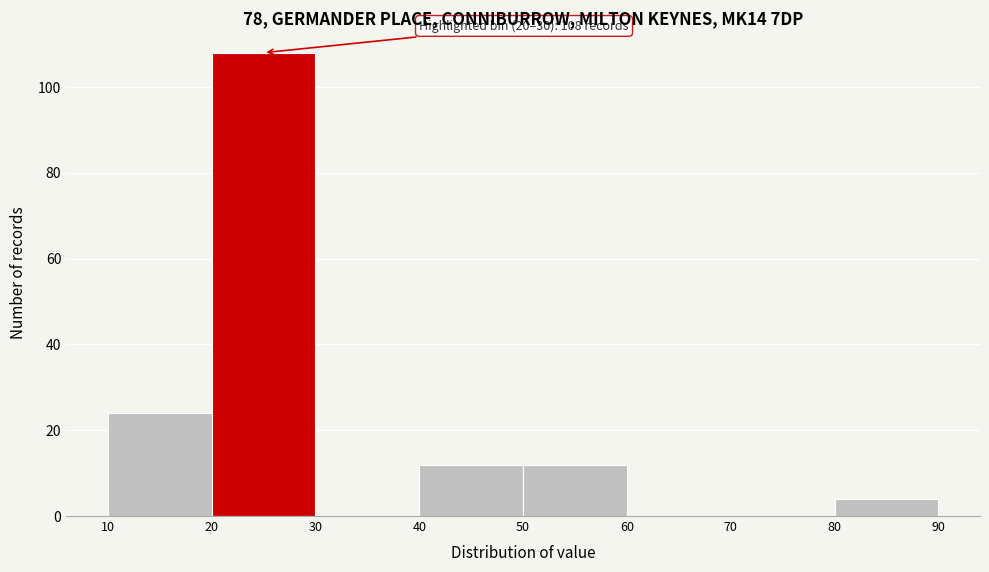

Over which range of the x-axis is the bar tallest?

20 to 30